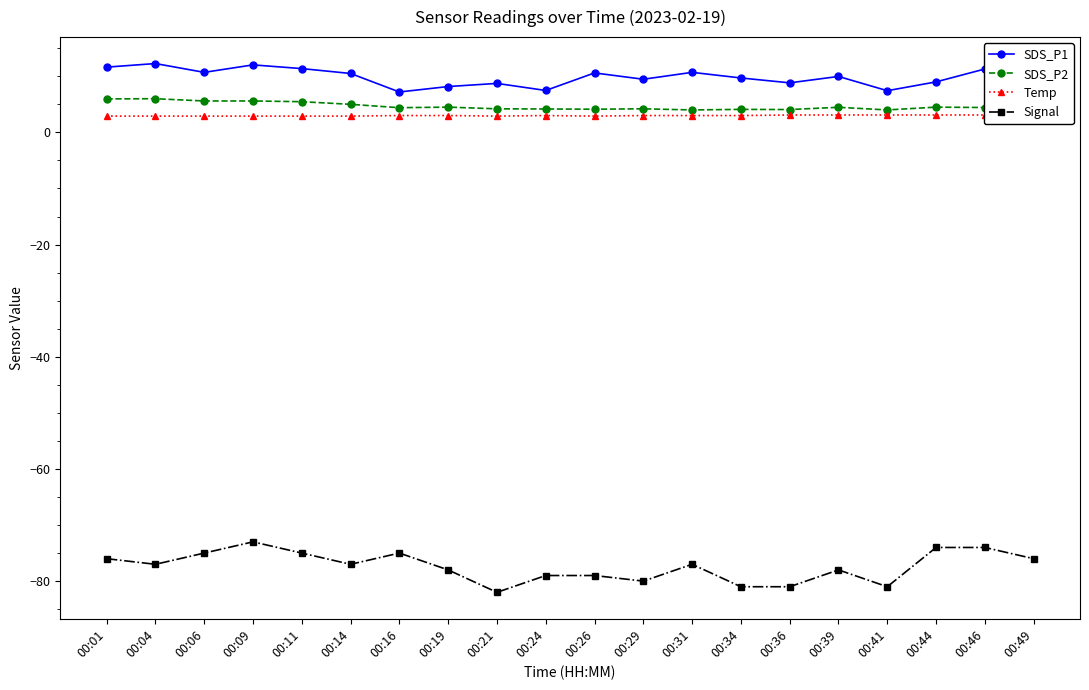

What is the value of the Signal point at the 7th from the left?

-75.0